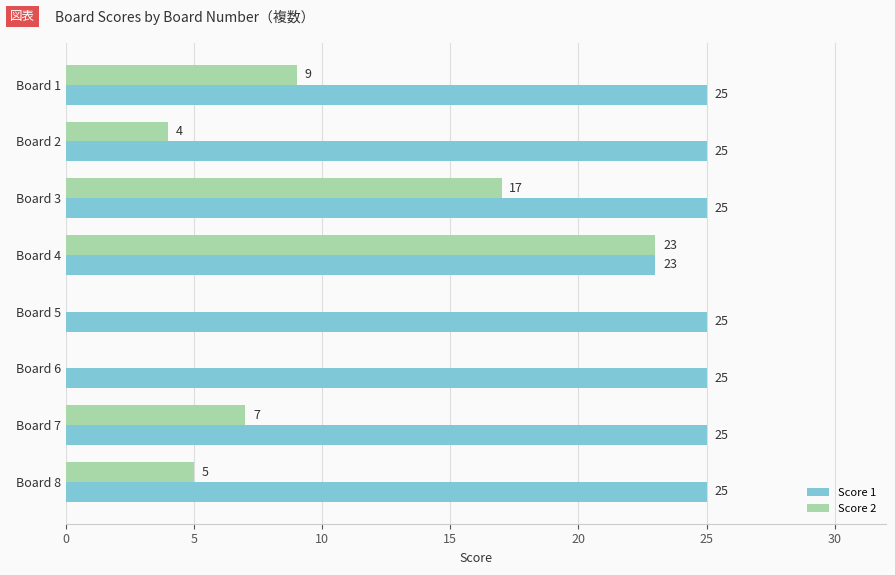

Is the value of Score 2 at Board 5 greater than the value of Score 1 at Board 2?

No